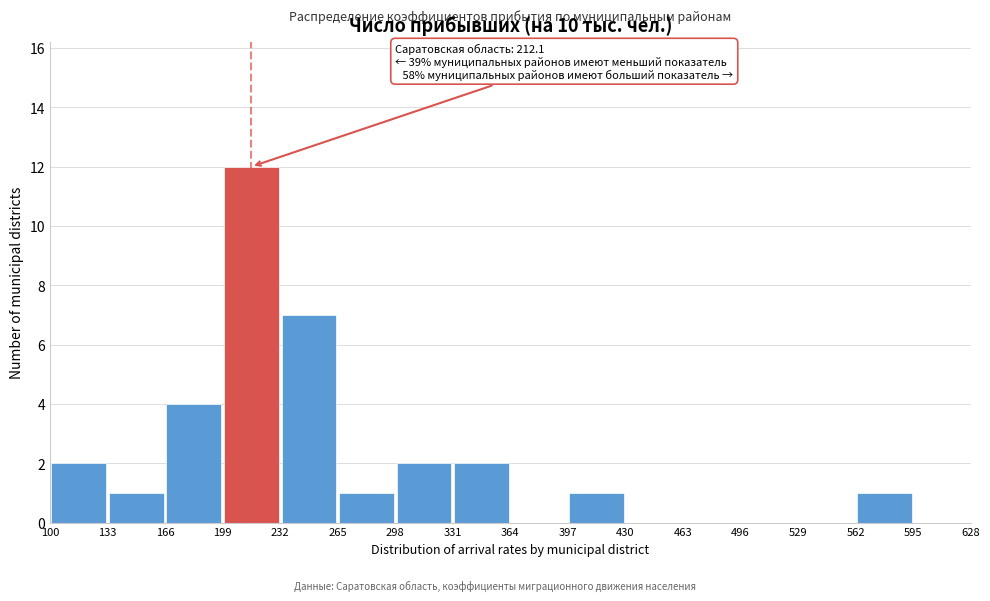

Which range on the x-axis has the tallest bar?

199 to 232